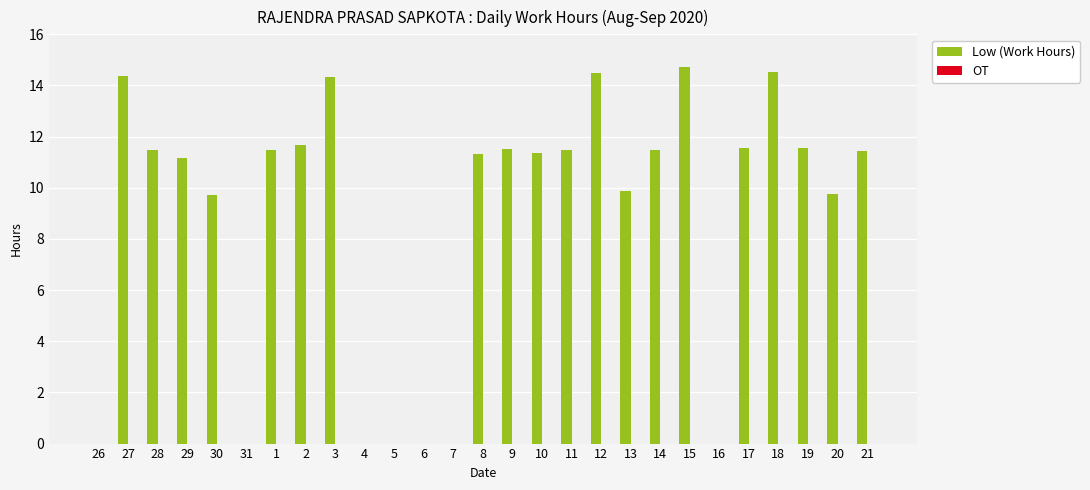

How many distinct data groups are displayed?

1